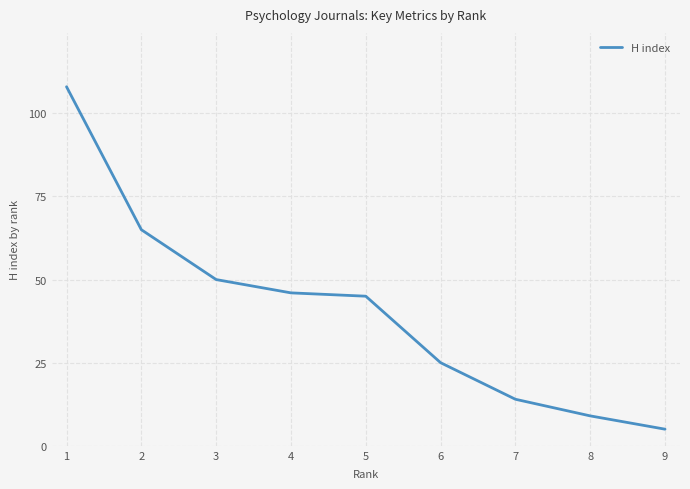

Is it true that the value at 4 is 46?

True